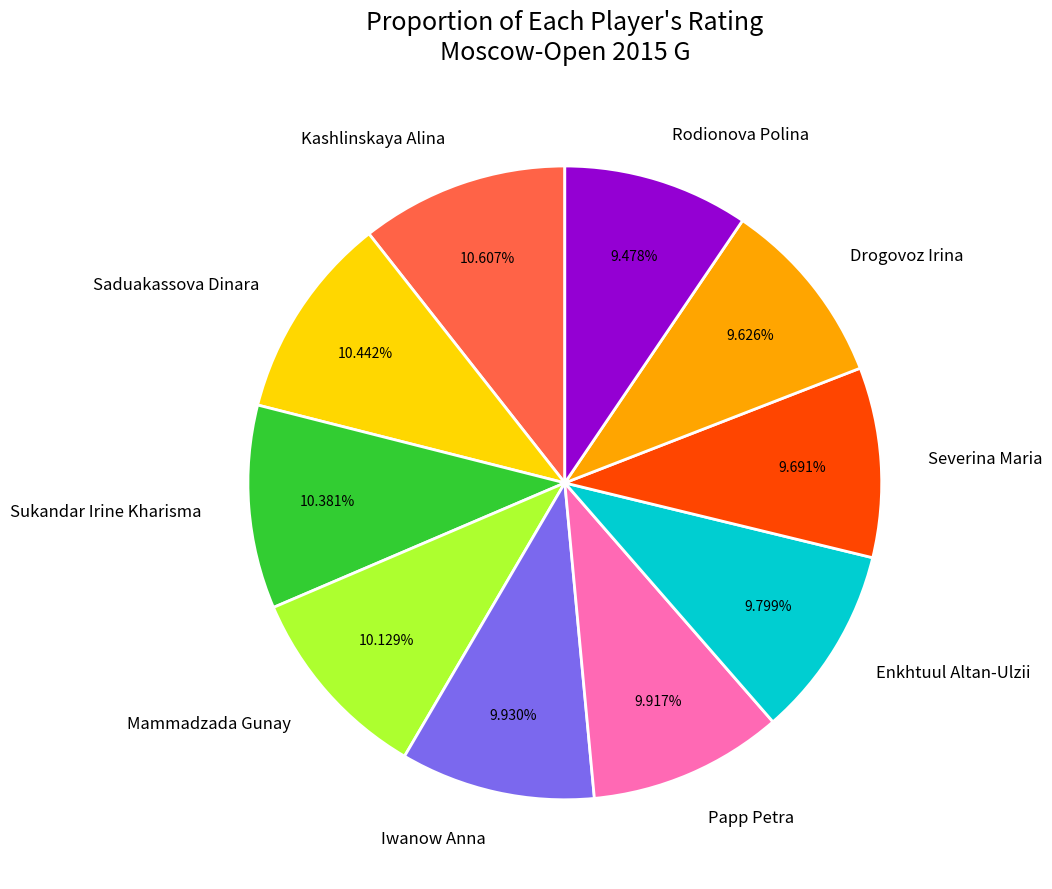

Combined, do Enkhtuul Altan-Ulzii and Severina Maria account for over 50%?

No